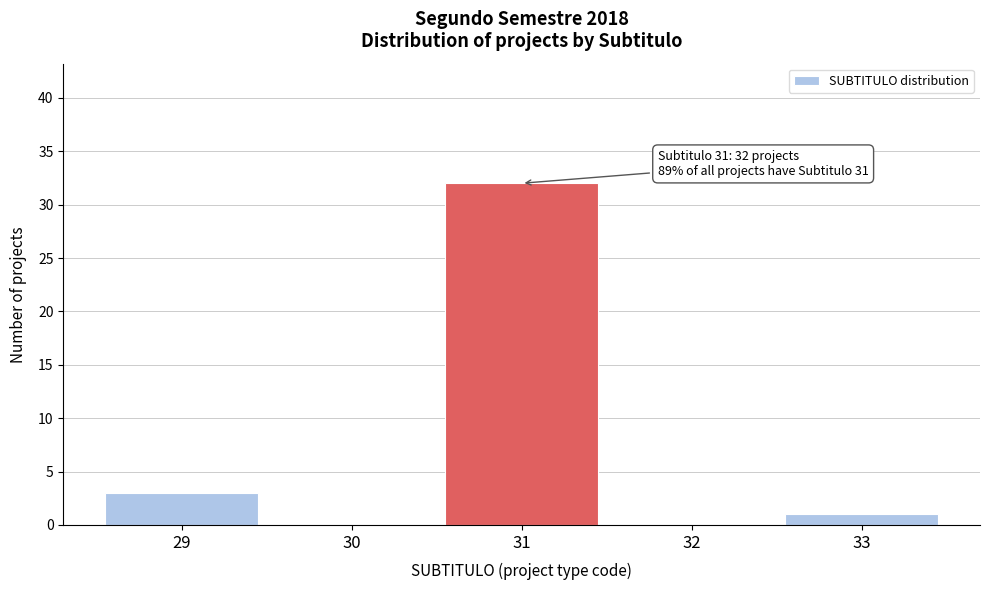

Over which range of the x-axis is the bar tallest?

30.5 to 31.5